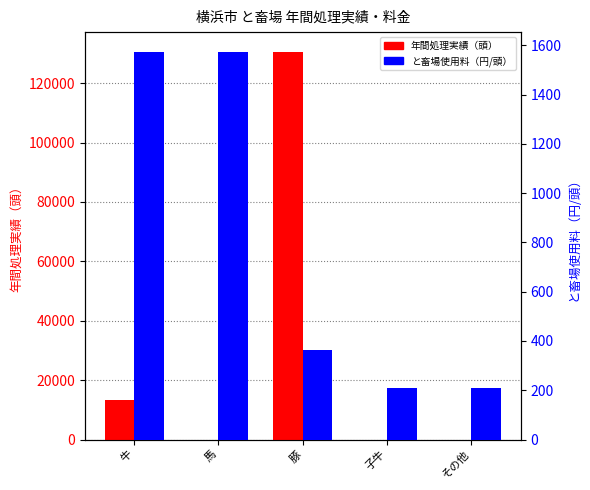

The と畜場使用料（円/頭） series shows 242 at 豚. True or false?

False